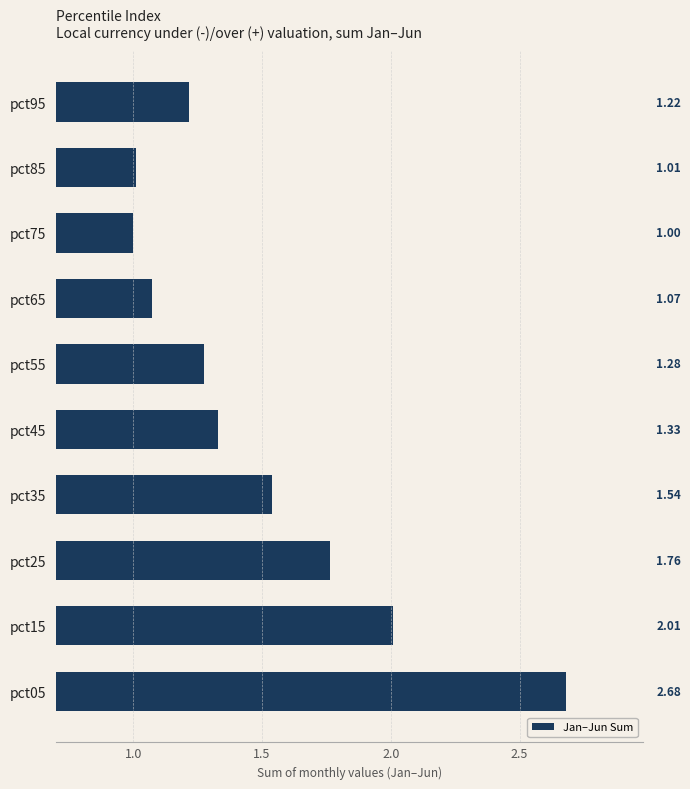

What is the smallest value displayed?

1.0